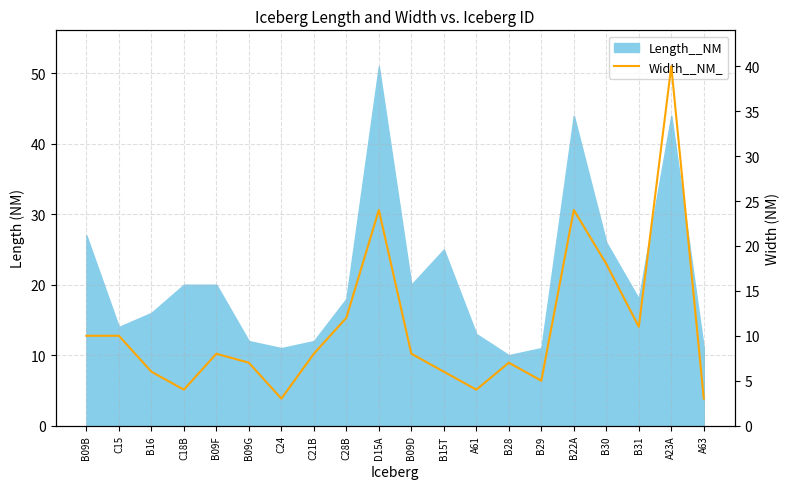

What is the label of the 5th point from the right?

B22A